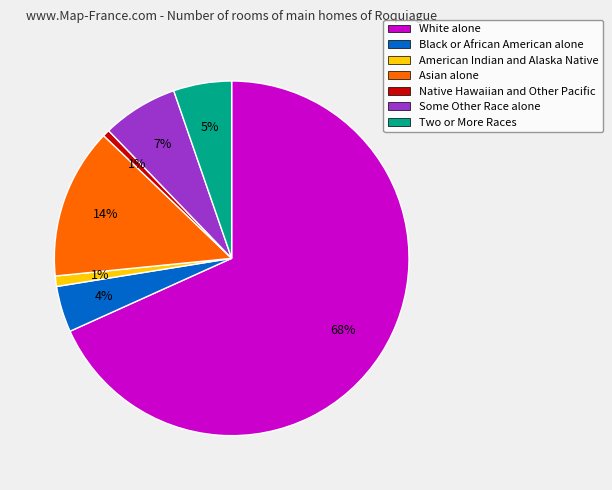

Combined, do Asian alone and Two or More Races account for over 50%?

No